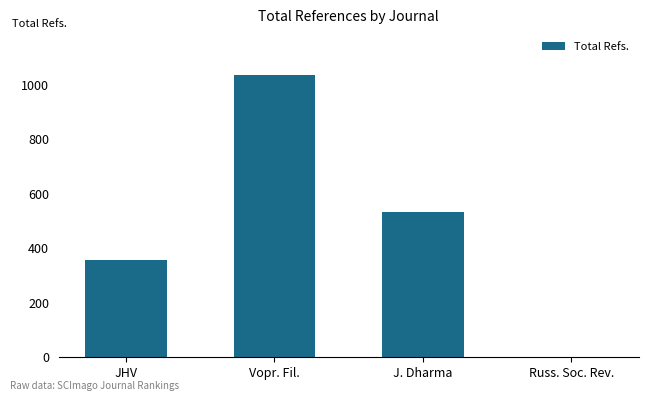

The chart shows a value of 357 at JHV. True or false?

True